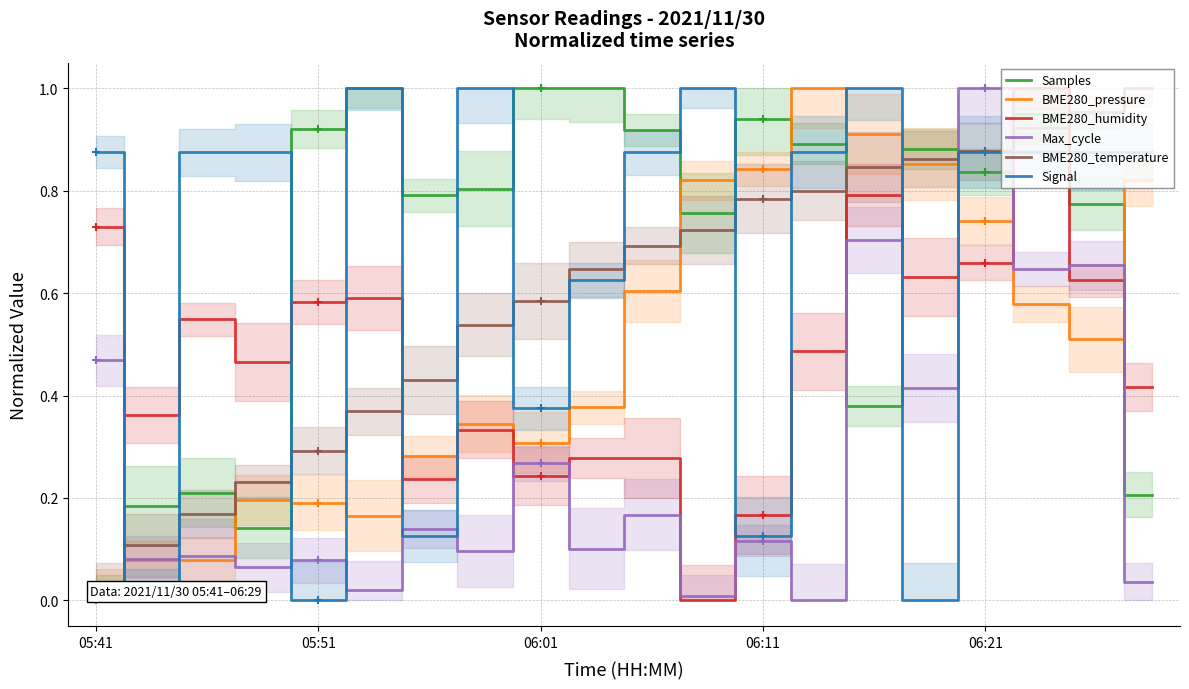

True or false: BME280_humidity has a value of 0.0 at 11.

True